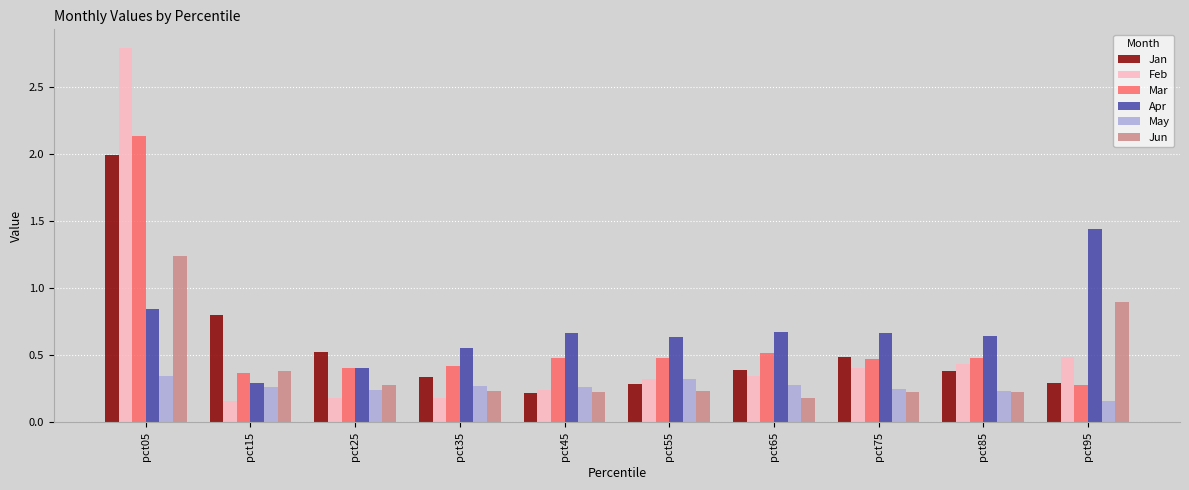

List the series in order of their peak value, lowest first.

May, Jun, Apr, Jan, Mar, Feb